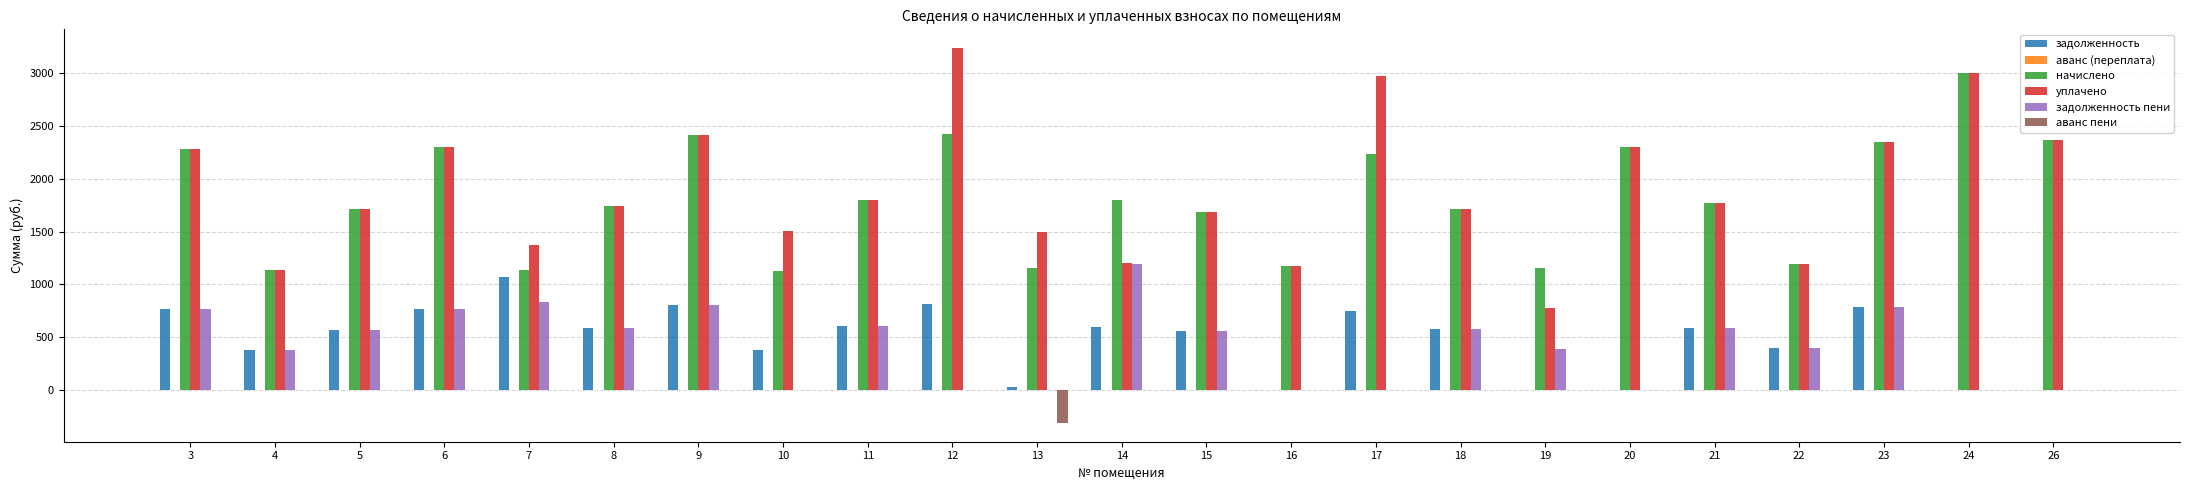

The value of аванс пени at 15 is -174.4. True or false?

False